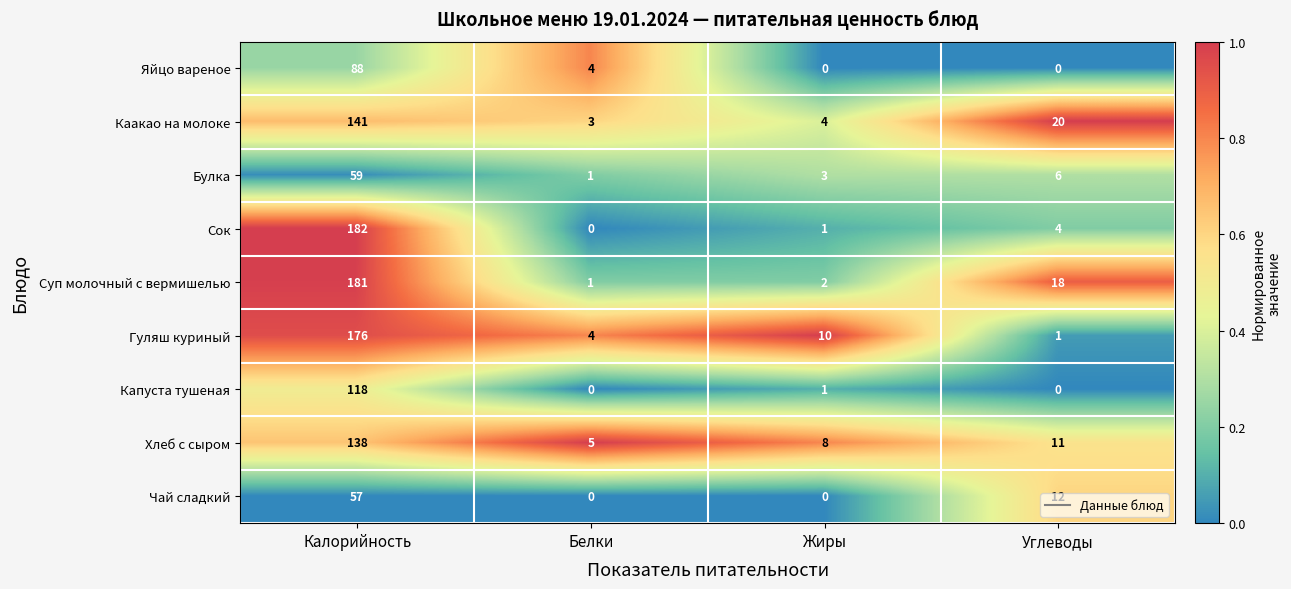

How many data points does each series have?

4